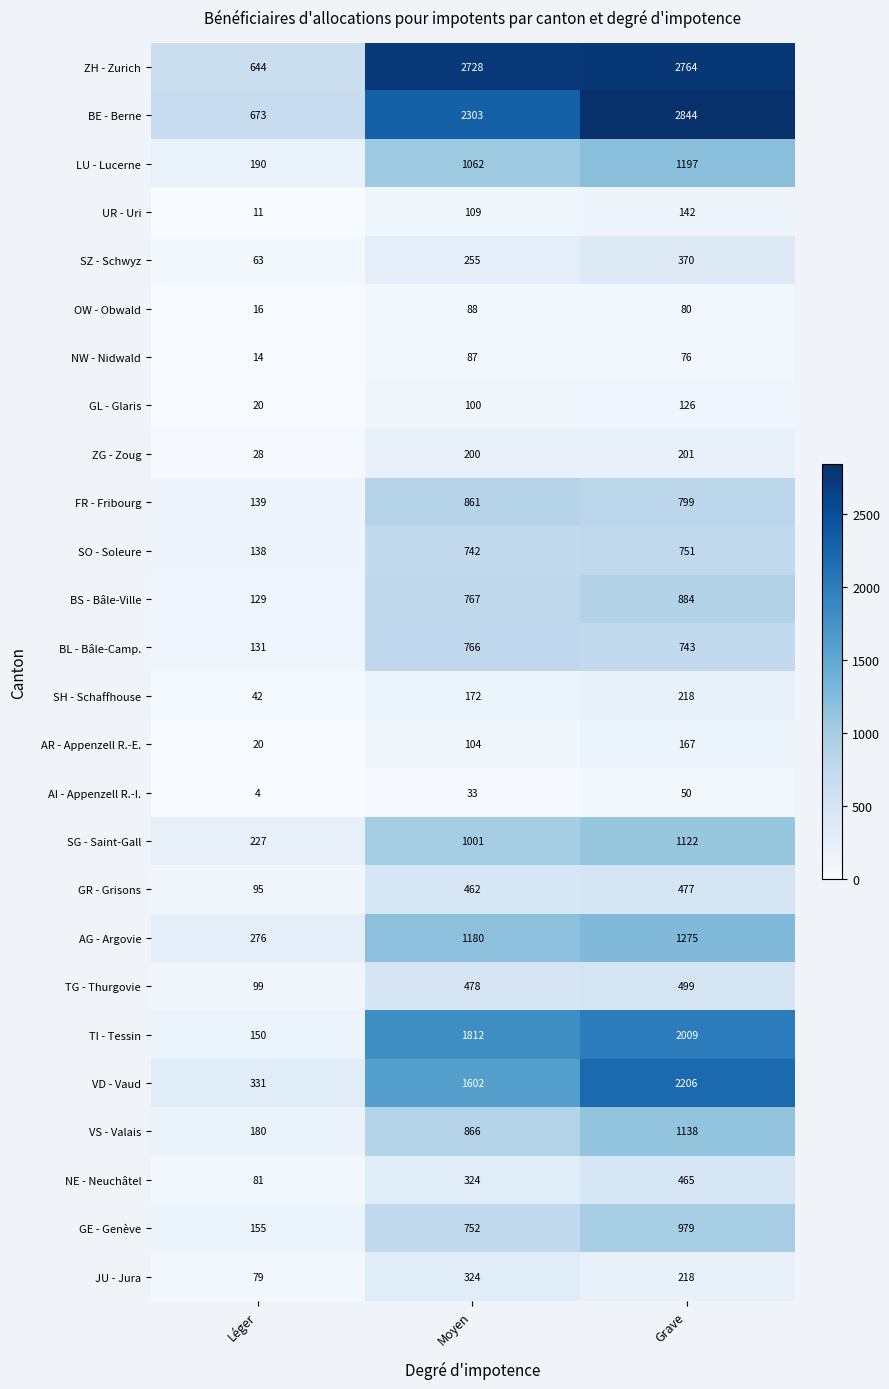

Rank the series by their maximum value, from lowest to highest.

AI - Appenzell R.-I., NW - Nidwald, OW - Obwald, GL - Glaris, UR - Uri, AR - Appenzell R.-E., ZG - Zoug, SH - Schaffhouse, JU - Jura, SZ - Schwyz, NE - Neuchâtel, GR - Grisons, TG - Thurgovie, SO - Soleure, BL - Bâle-Camp., FR - Fribourg, BS - Bâle-Ville, GE - Genève, SG - Saint-Gall, VS - Valais, LU - Lucerne, AG - Argovie, TI - Tessin, VD - Vaud, ZH - Zurich, BE - Berne